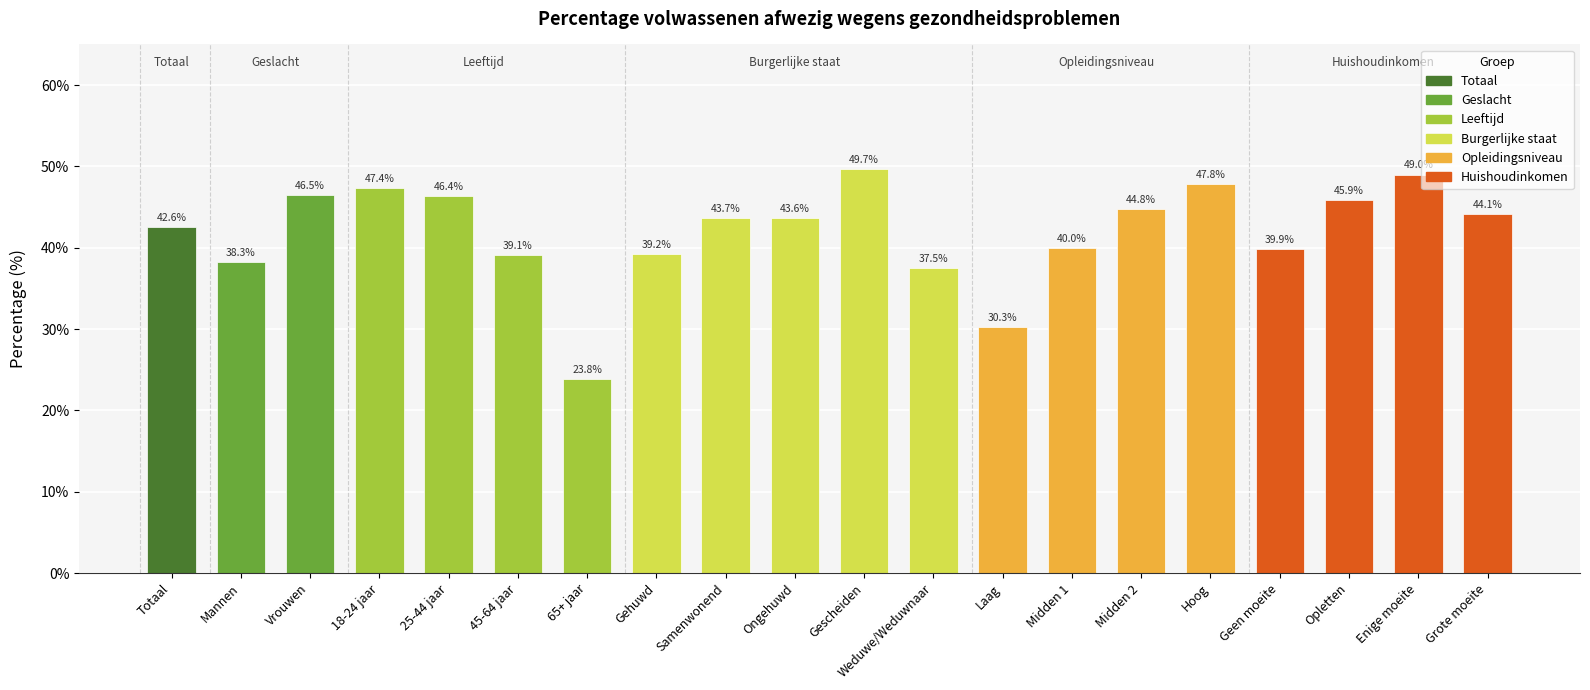

Reading left to right, list all the values displayed in this chart.

0.4	0.4	0.5	0.5	0.5	0.4	0.2	0.4	0.4	0.4	0.5	0.4	0.3	0.4	0.4	0.5	0.4	0.5	0.5	0.4